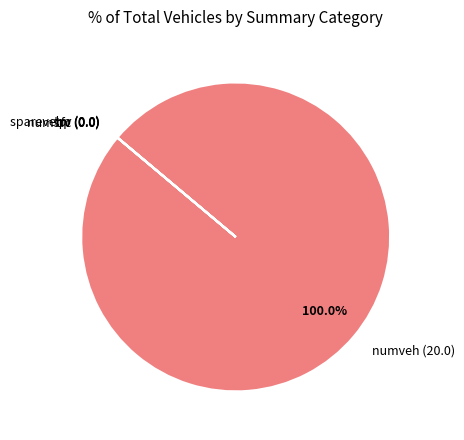

Which category has the biggest portion of the pie?

numveh (20.0)